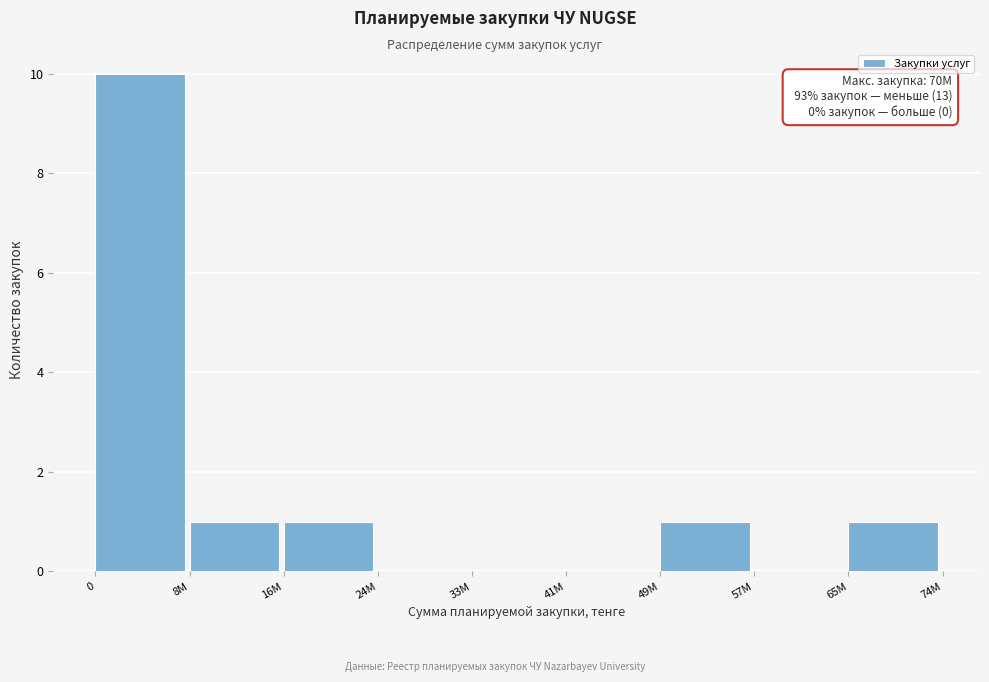

Reading right to left, transcribe all the data shown in this chart.

65M=1	57M=0	49M=1	41M=0	33M=0	24M=0	16M=1	8M=1	0=10